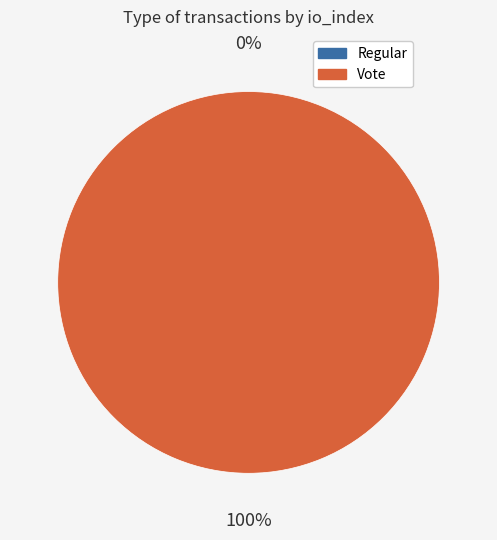

How many segments does this pie chart have?

2